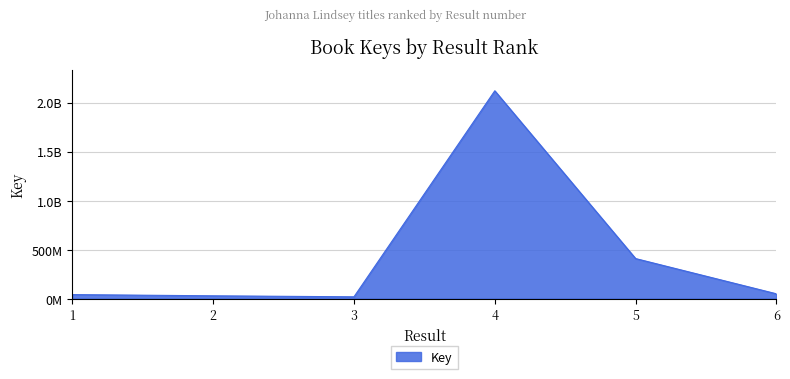

What is the value of the 2nd point from the left?

28502561